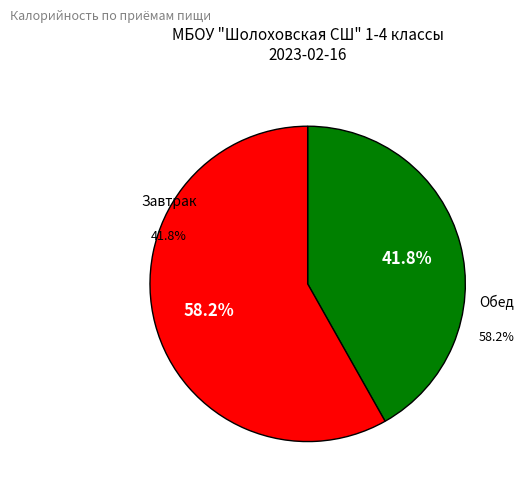

Which has a higher value, Обед or Завтрак?

Обед